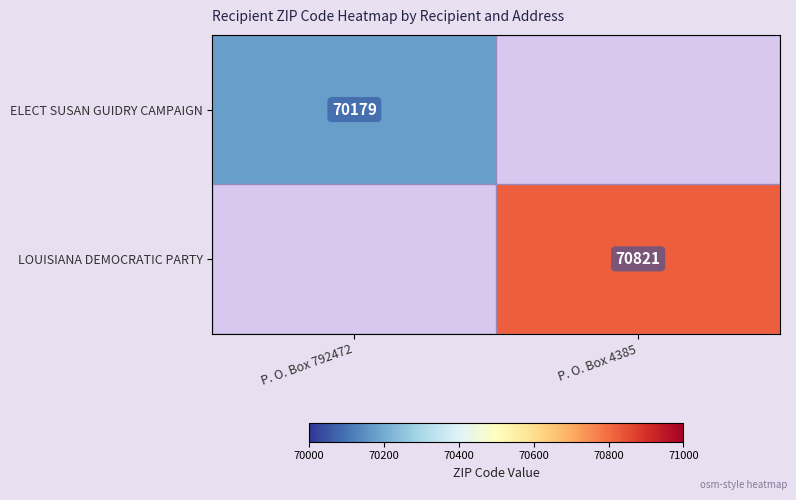

True or false: LOUISIANA DEMOCRATIC PARTY has a value of 70821 at P. O. Box 4385.

True